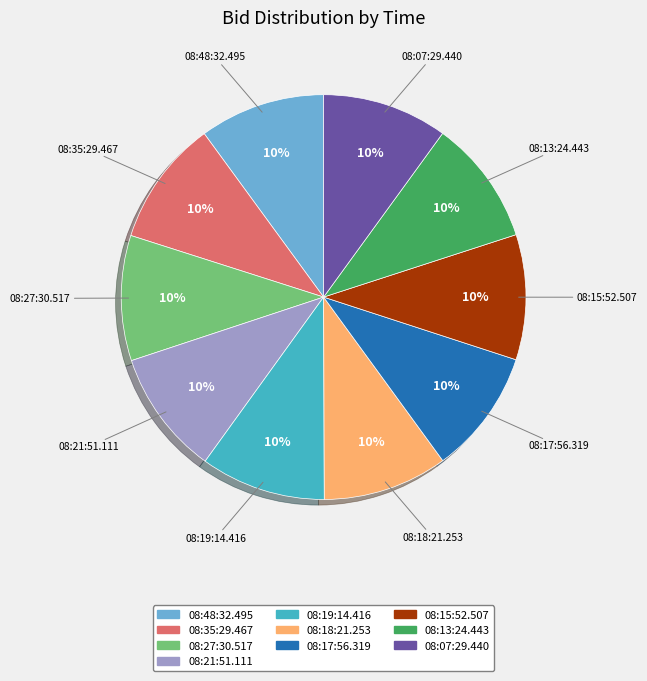

To the nearest percent, what is the average slice percentage?

10%